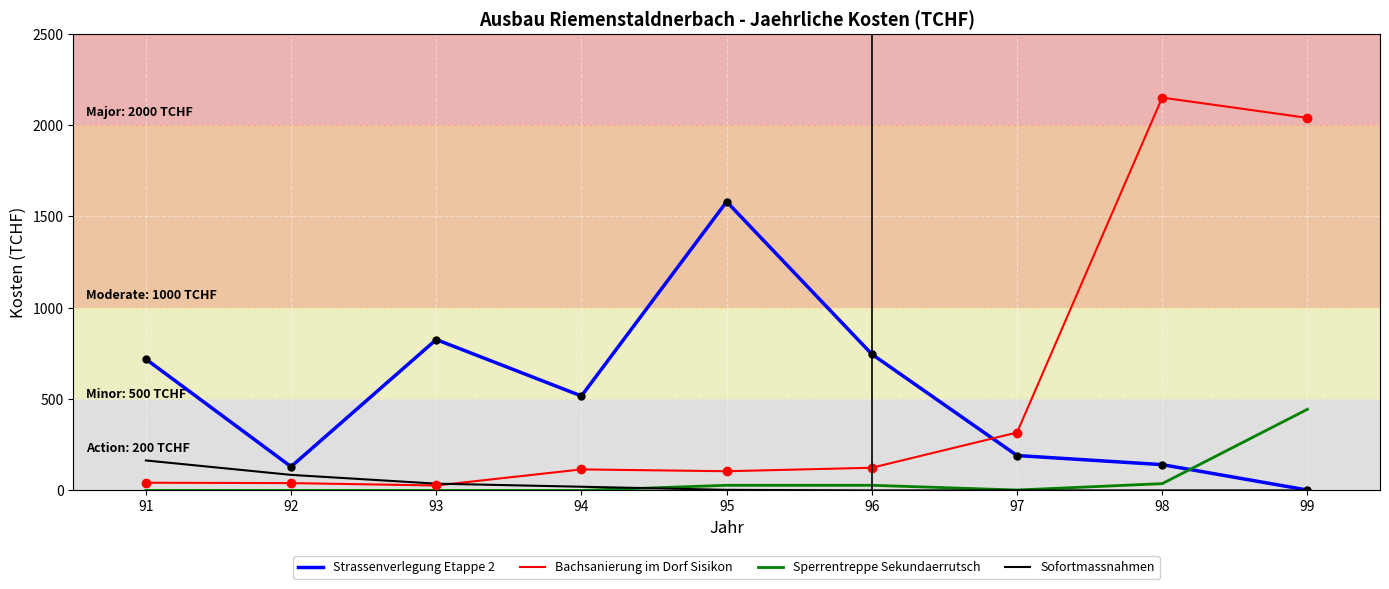

At 95, list the series in order from largest to smallest.

Strassenverlegung Etappe 2, Bachsanierung im Dorf Sisikon, Sperrentreppe Sekundaerrutsch, Sofortmassnahmen